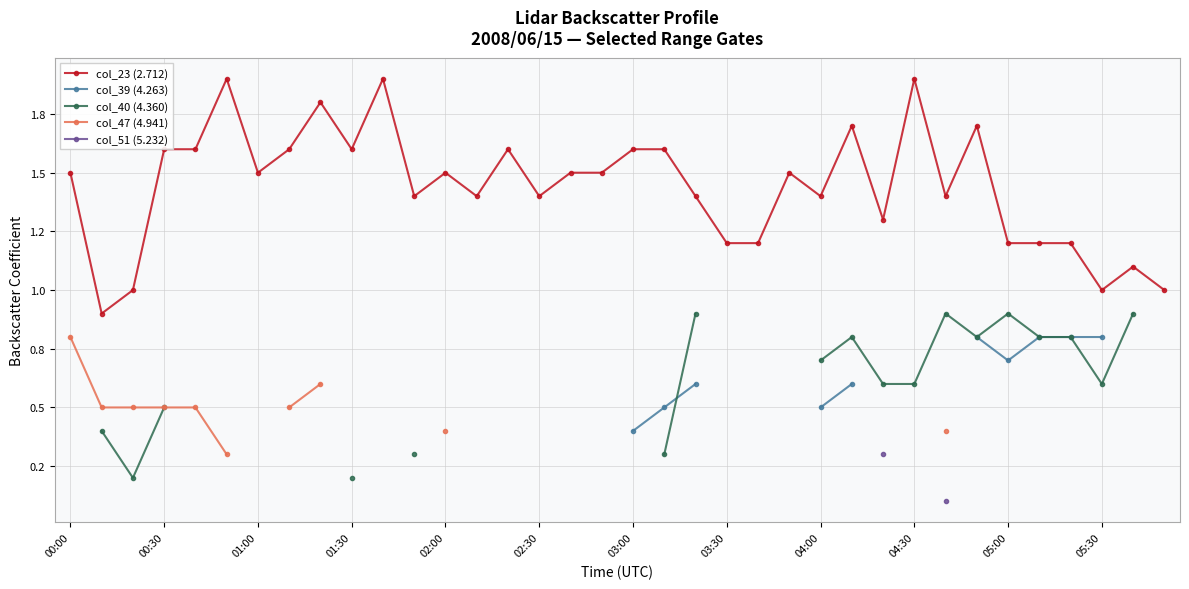

Which series changed the most between 04:00 and 26?

col_23 (2.712)